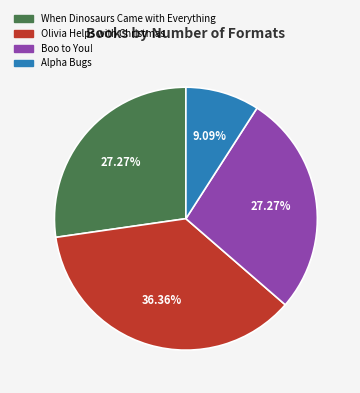

What is the largest slice in the pie chart?

Olivia Helps with Christmas